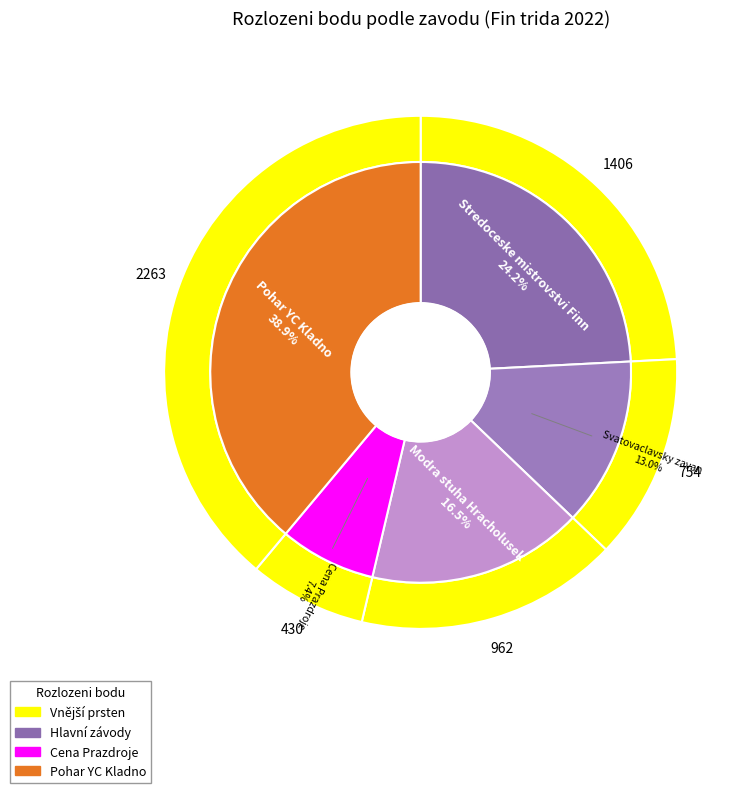

Count the number of slices in the pie.

5